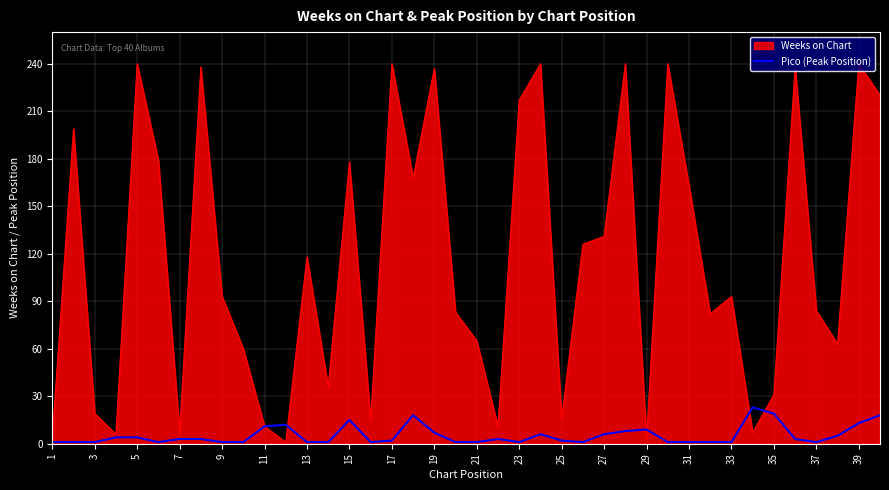

Rank the series by their average value, from lowest to highest.

Pico (Peak Position), Weeks on Chart